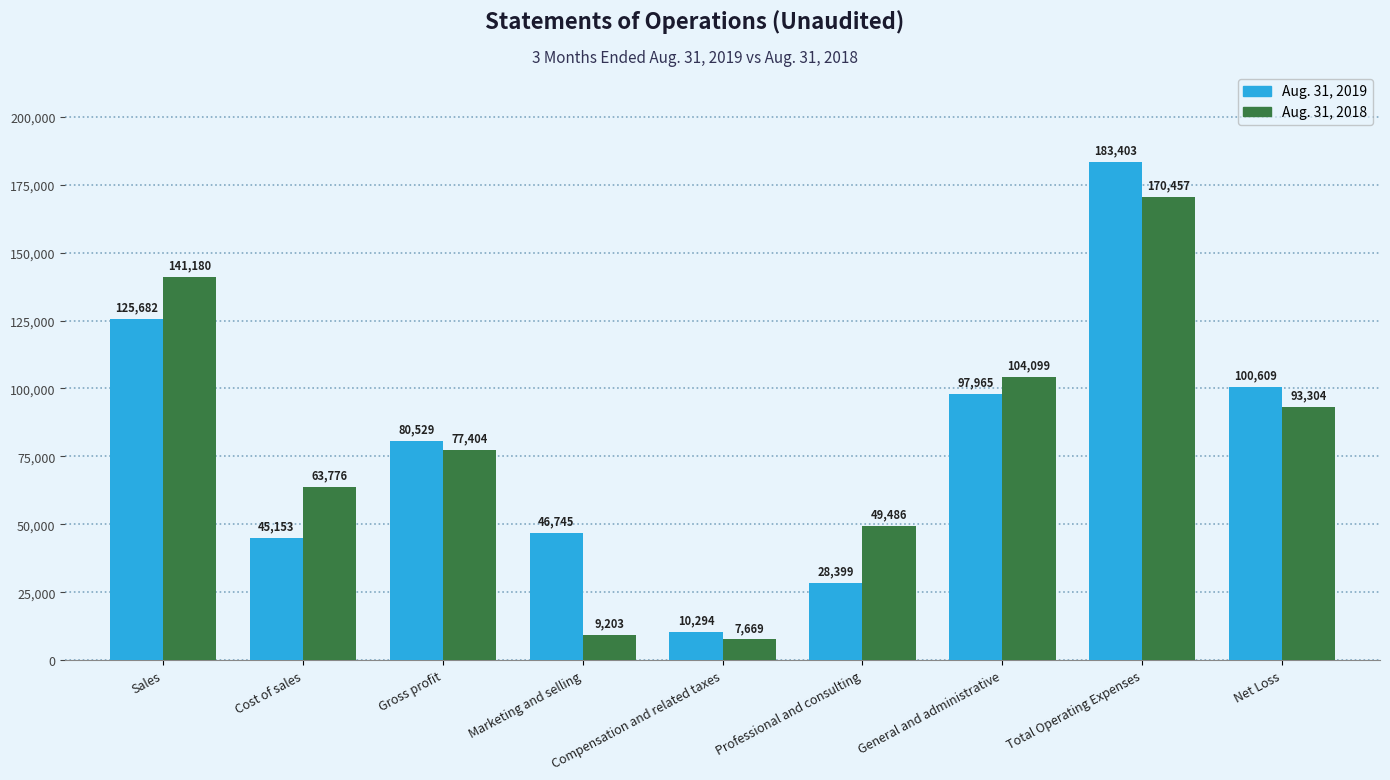

Which series has the largest range (max minus min)?

Aug. 31, 2019